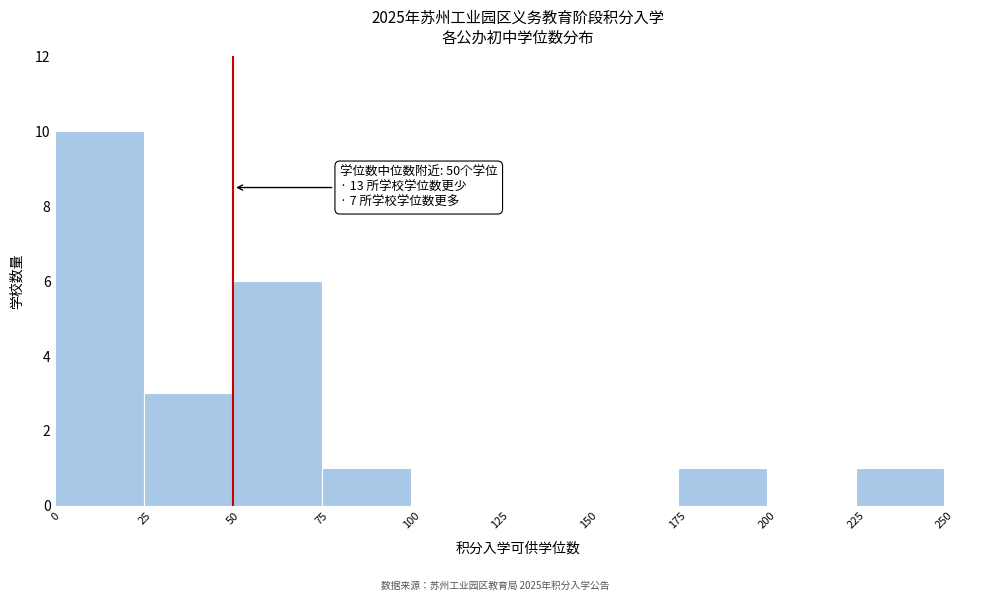

Which range on the x-axis has the tallest bar?

0 to 25